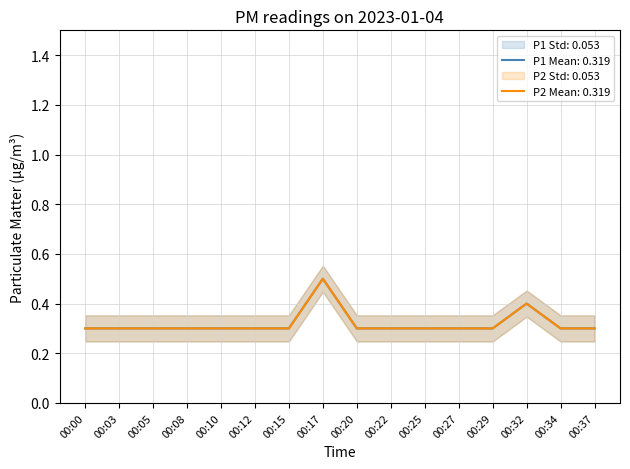

Is this an area chart (filled region under the line)?

No